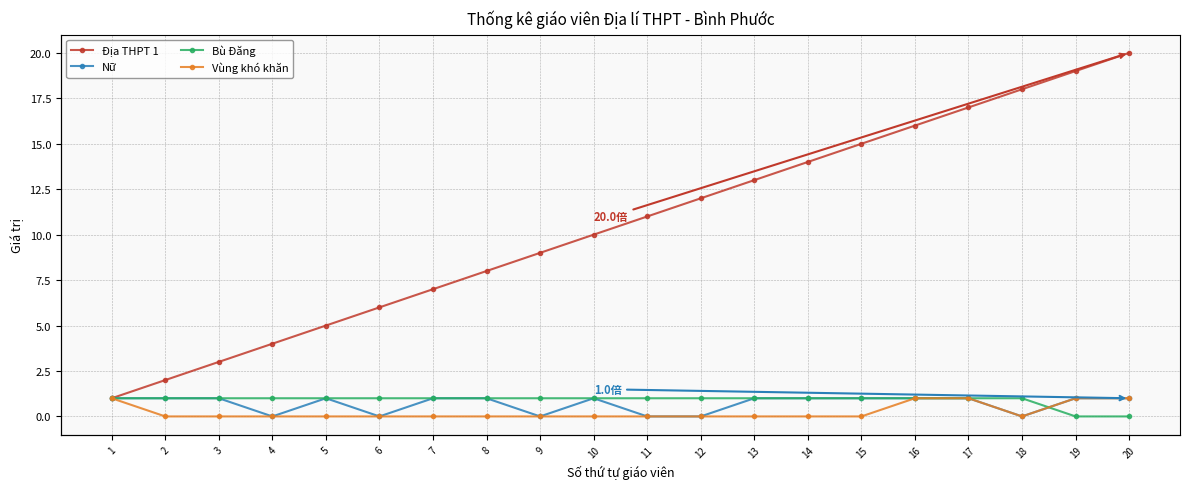

What is the difference between the maximum and second lowest values in the Địa THPT 1 series?

18